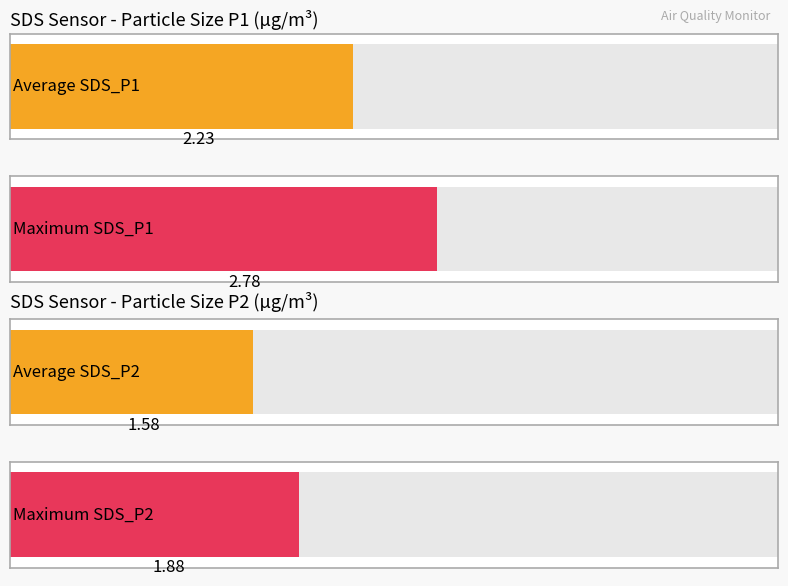

Count the number of data series in this chart.

2